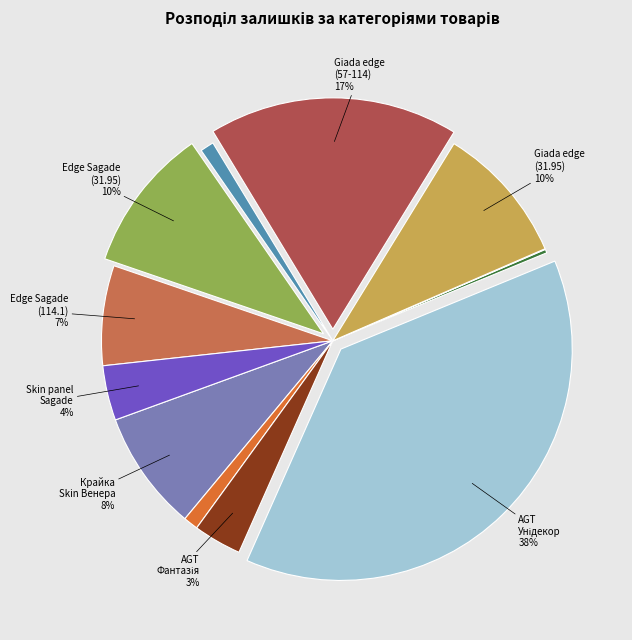

Does any single category account for the majority?

No